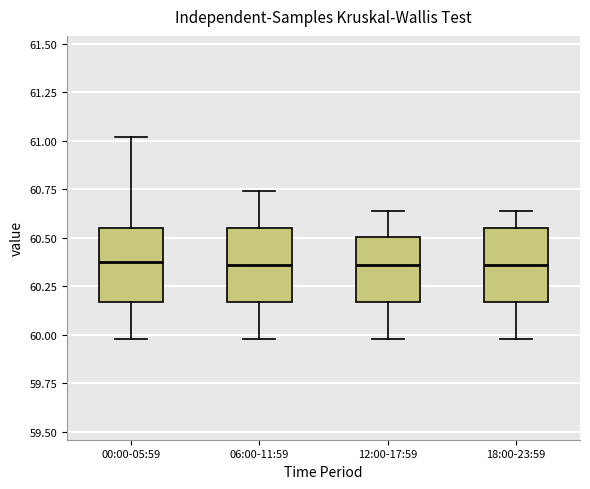

Reading left to right, transcribe this box plot: for each box, give where its median line is, the range the box spans, and where its two whiskers end, as read against the y-axis. The values are not printed on the chart, so give them approximately, as read against the axis.

00:00-05:59: median 60.40, box 60.15 to 60.55, whiskers 60.00 to 61.00
06:00-11:59: median 60.35, box 60.15 to 60.55, whiskers 60.00 to 60.75
12:00-17:59: median 60.35, box 60.15 to 60.50, whiskers 60.00 to 60.65
18:00-23:59: median 60.35, box 60.15 to 60.55, whiskers 60.00 to 60.65